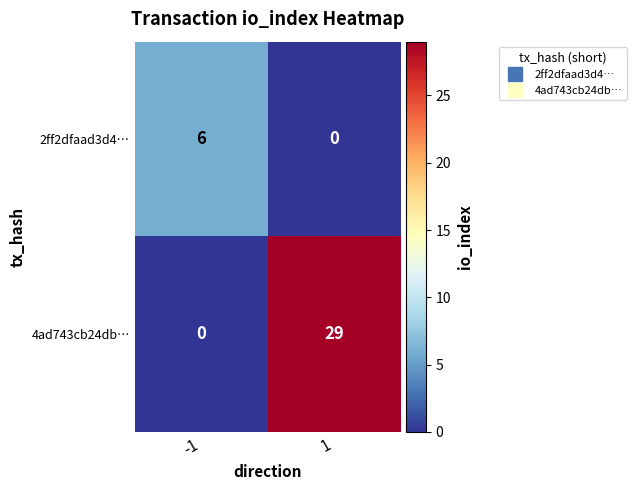

Between -1 and 1, which series saw the biggest shift?

4ad743cb24db…